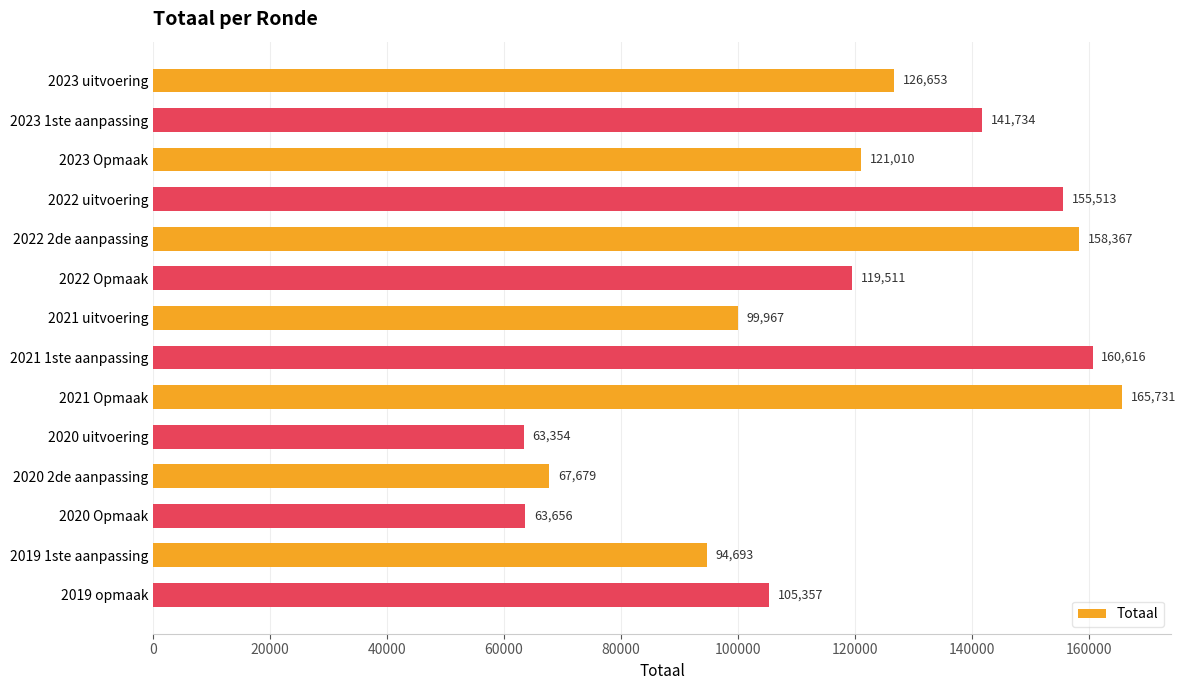

What is the sum of all values?

1643841